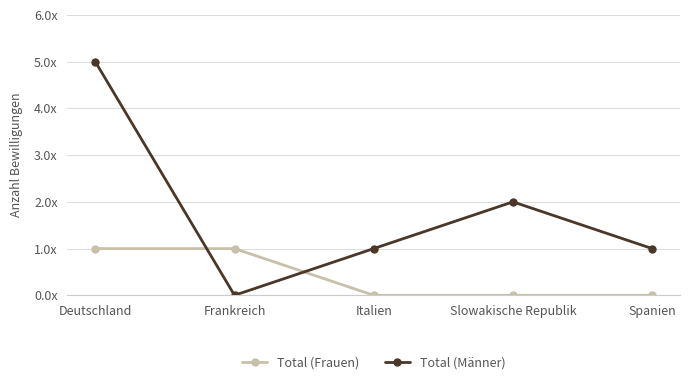

What is the value of the Total (Frauen) point at the 2nd from the left?

1